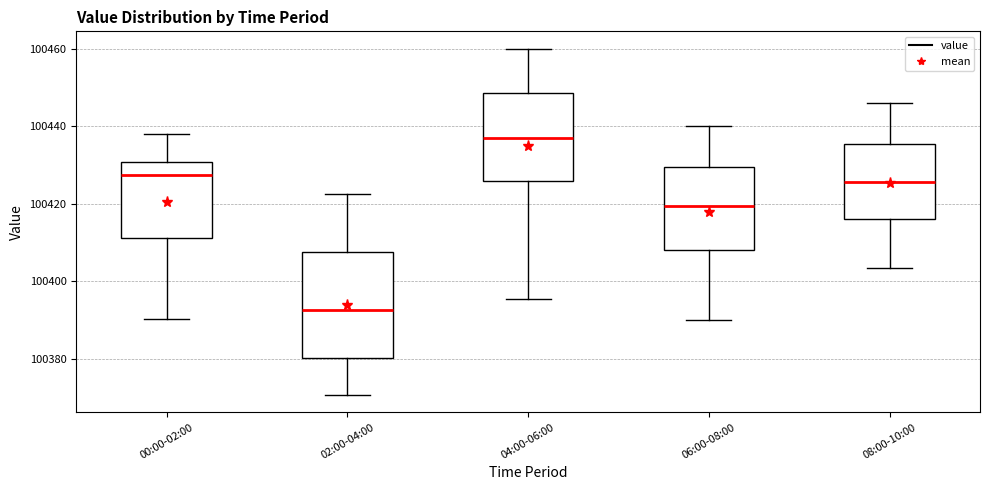

Which box is the tallest, from its lower edge to its upper edge?

02:00-04:00